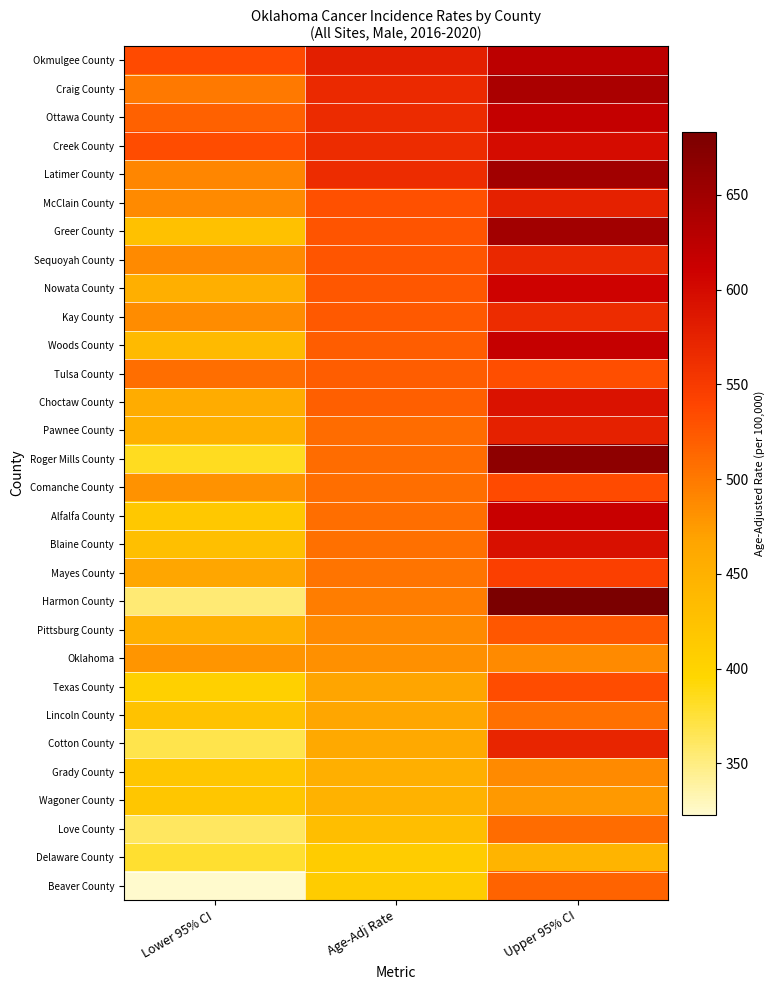

Reading left to right, transcribe all the data shown in this chart.

Okmulgee County: Lower 95% CI=534.5	Age-Adj Rate=578.2	Upper 95% CI=624.7
Craig County: Lower 95% CI=500.3	Age-Adj Rate=567.0	Upper 95% CI=640.9
Ottawa County: Lower 95% CI=518.2	Age-Adj Rate=566.5	Upper 95% CI=618.2
Creek County: Lower 95% CI=533.2	Age-Adj Rate=564.9	Upper 95% CI=598.0
Latimer County: Lower 95% CI=489.5	Age-Adj Rate=564.7	Upper 95% CI=649.4
McClain County: Lower 95% CI=487.5	Age-Adj Rate=530.3	Upper 95% CI=575.9
Greer County: Lower 95% CI=426.6	Age-Adj Rate=528.3	Upper 95% CI=648.0
Sequoyah County: Lower 95% CI=487.5	Age-Adj Rate=527.1	Upper 95% CI=569.3
Nowata County: Lower 95% CI=451.4	Age-Adj Rate=524.8	Upper 95% CI=607.8
Kay County: Lower 95% CI=485.9	Age-Adj Rate=523.9	Upper 95% CI=564.3
Woods County: Lower 95% CI=435.9	Age-Adj Rate=520.4	Upper 95% CI=617.1
Tulsa County: Lower 95% CI=508.8	Age-Adj Rate=520.1	Upper 95% CI=531.5
Choctaw County: Lower 95% CI=455.5	Age-Adj Rate=519.6	Upper 95% CI=590.9
Pawnee County: Lower 95% CI=450.6	Age-Adj Rate=510.1	Upper 95% CI=575.9
Roger Mills County: Lower 95% CI=383.9	Age-Adj Rate=509.4	Upper 95% CI=665.4
Comanche County: Lower 95% CI=481.2	Age-Adj Rate=507.6	Upper 95% CI=534.9
Alfalfa County: Lower 95% CI=416.7	Age-Adj Rate=507.5	Upper 95% CI=614.3
Blaine County: Lower 95% CI=428.8	Age-Adj Rate=506.2	Upper 95% CI=594.6
Mayes County: Lower 95% CI=464.5	Age-Adj Rate=503.4	Upper 95% CI=545.0
Harmon County: Lower 95% CI=354.4	Age-Adj Rate=497.5	Upper 95% CI=683.4
Pittsburg County: Lower 95% CI=450.6	Age-Adj Rate=486.8	Upper 95% CI=525.3
Oklahoma: Lower 95% CI=478.5	Age-Adj Rate=482.7	Upper 95% CI=487.0
Texas County: Lower 95% CI=405.2	Age-Adj Rate=466.2	Upper 95% CI=533.5
Lincoln County: Lower 95% CI=425.7	Age-Adj Rate=465.0	Upper 95% CI=507.1
Cotton County: Lower 95% CI=368.4	Age-Adj Rate=460.8	Upper 95% CI=571.6
Grady County: Lower 95% CI=419.7	Age-Adj Rate=452.2	Upper 95% CI=486.6
Wagoner County: Lower 95% CI=420.1	Age-Adj Rate=447.0	Upper 95% CI=475.3
Love County: Lower 95% CI=362.1	Age-Adj Rate=431.0	Upper 95% CI=510.2
Delaware County: Lower 95% CI=378.5	Age-Adj Rate=410.6	Upper 95% CI=445.0
Beaver County: Lower 95% CI=323.0	Age-Adj Rate=410.5	Upper 95% CI=517.0